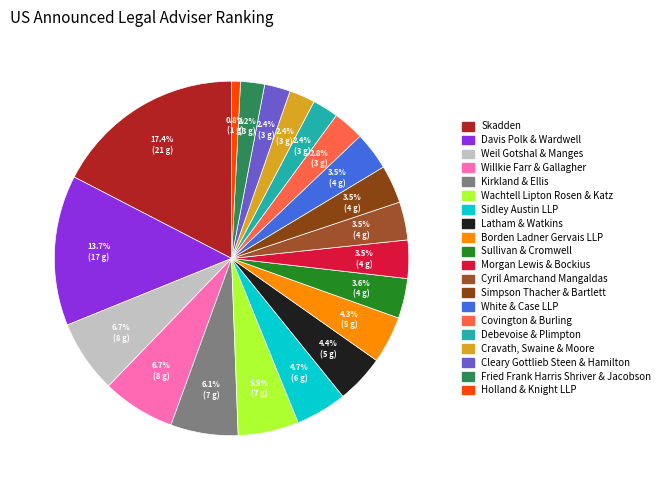

Rank the categories by value from lowest to highest.

Holland & Knight LLP, Fried Frank Harris Shriver & Jacobson, Debevoise & Plimpton, Cravath, Swaine & Moore, Cleary Gottlieb Steen & Hamilton, Covington & Burling, Cyril Amarchand Mangaldas, Simpson Thacher & Bartlett, White & Case LLP, Morgan Lewis & Bockius, Sullivan & Cromwell, Borden Ladner Gervais LLP, Latham & Watkins, Sidley Austin LLP, Wachtell Lipton Rosen & Katz, Kirkland & Ellis, Weil Gotshal & Manges, Willkie Farr & Gallagher, Davis Polk & Wardwell, Skadden